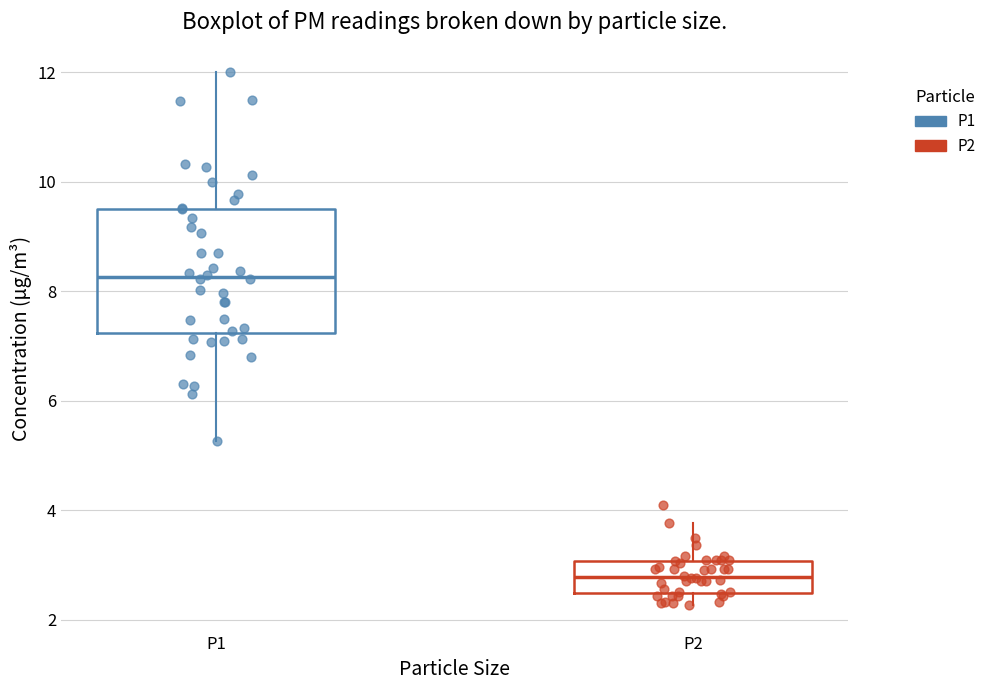

Reading left to right, transcribe this box plot: for each box, give where its median line is, the range the box spans, and where its two whiskers end, as read against the y-axis. The values are not printed on the chart, so give them approximately, as read against the axis.

P1: median 8.2, box 7.2 to 9.6, whiskers 5.2 to 12.0
P2: median 2.8, box 2.4 to 3.0, whiskers 2.2 to 3.8